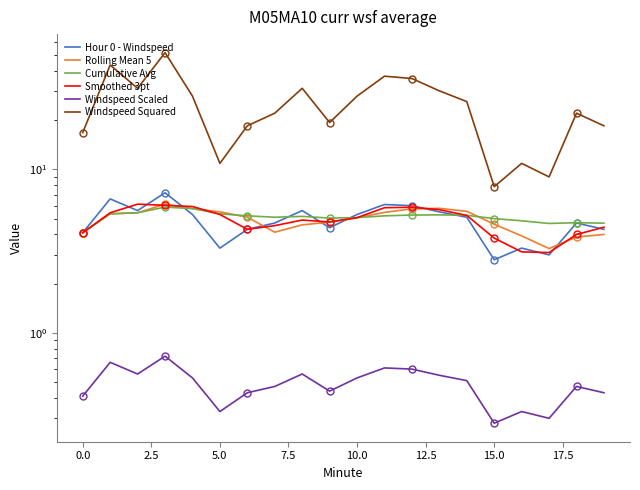

What is the spread (max minus min) of values at 16?

10.6